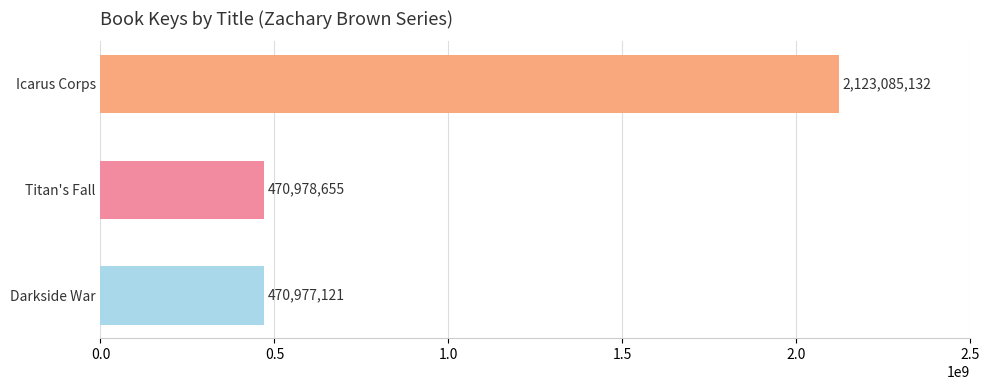

Count the number of data series in this chart.

1